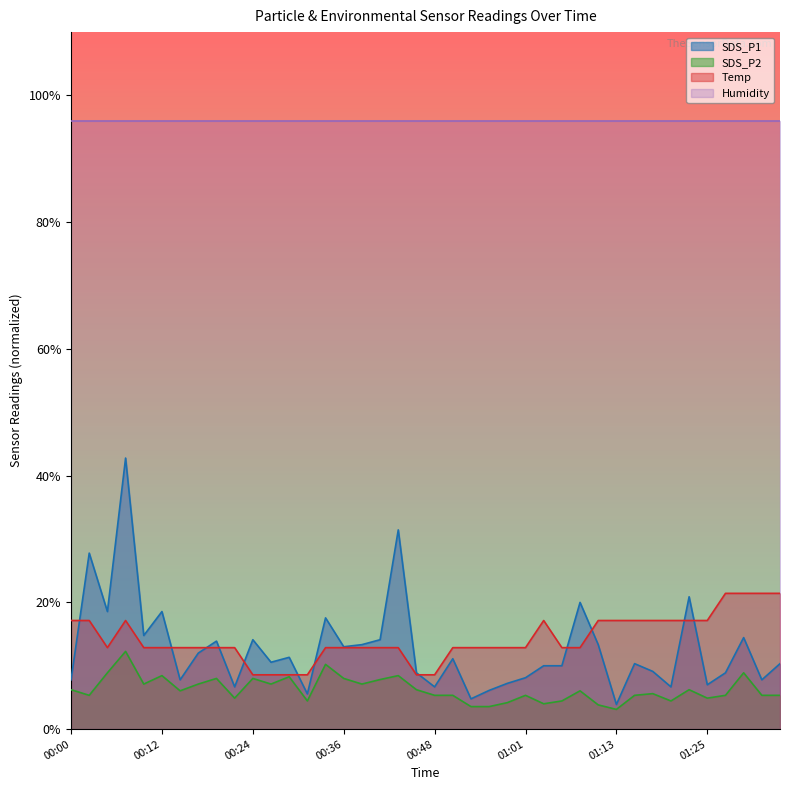

What is the lowest value of the SDS_P2 series?

3.1